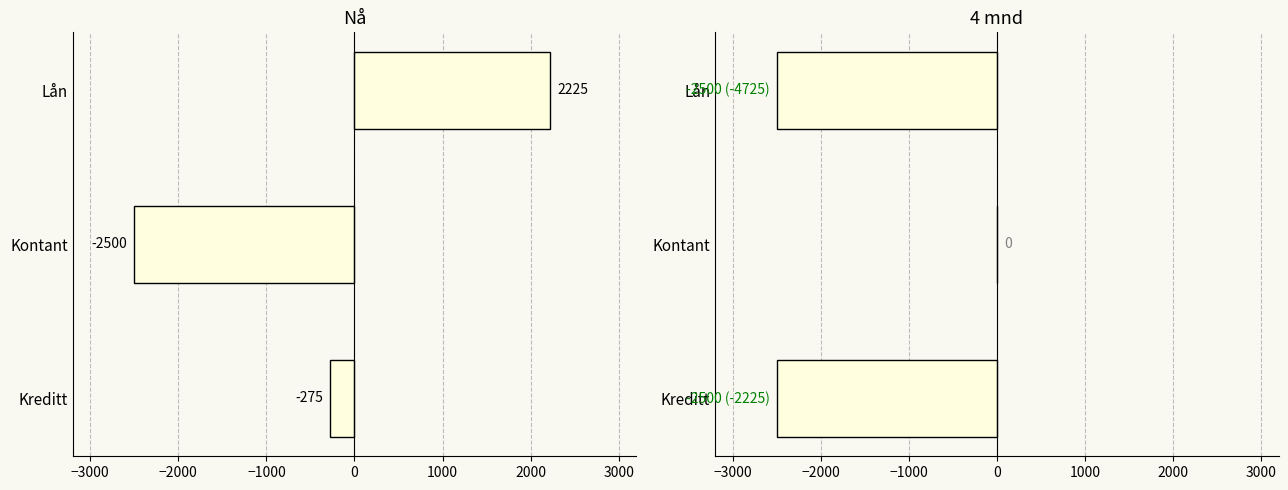

What are all the series names shown in the legend?

Nå, 4 mnd